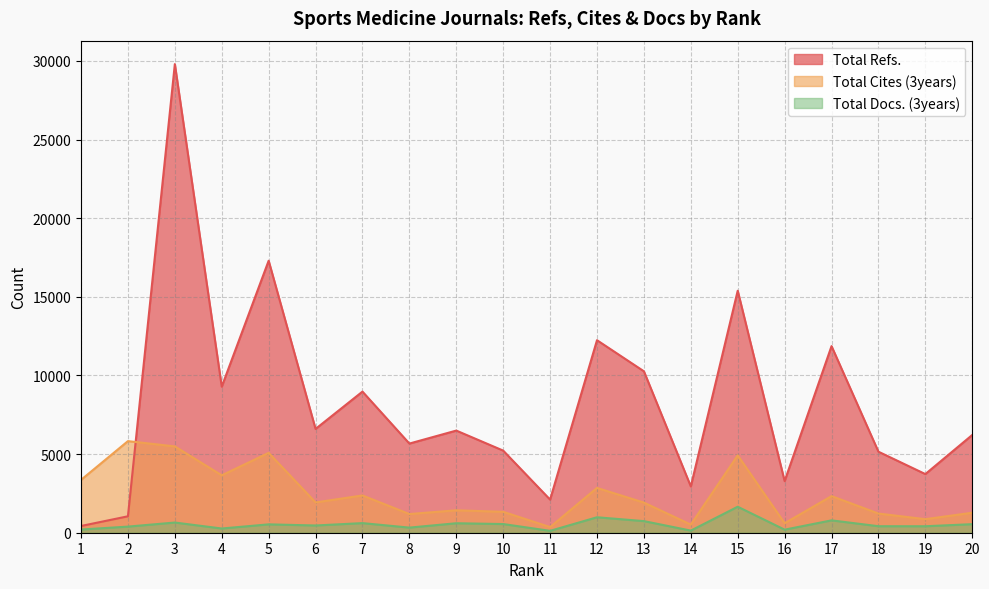

What is the value of the Total Docs. (3years) point at the 10th from the left?

552